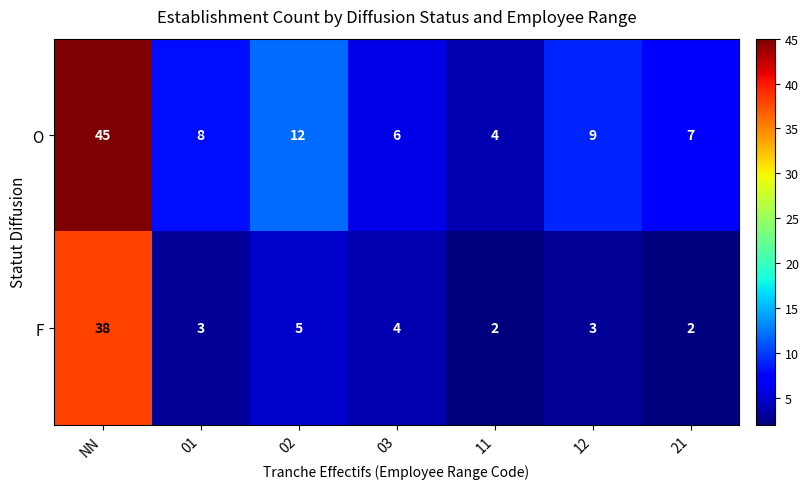

The O series shows 12 at 21. True or false?

False